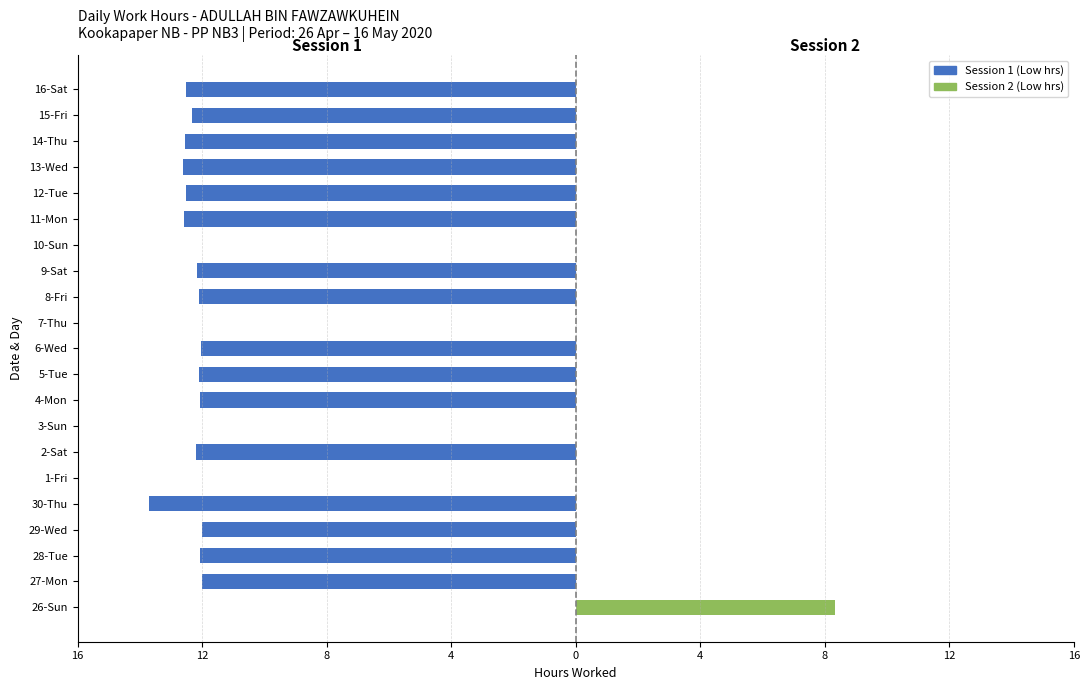

The Session 1 (Low hours) series shows -6.4 at 10-Sun. True or false?

False